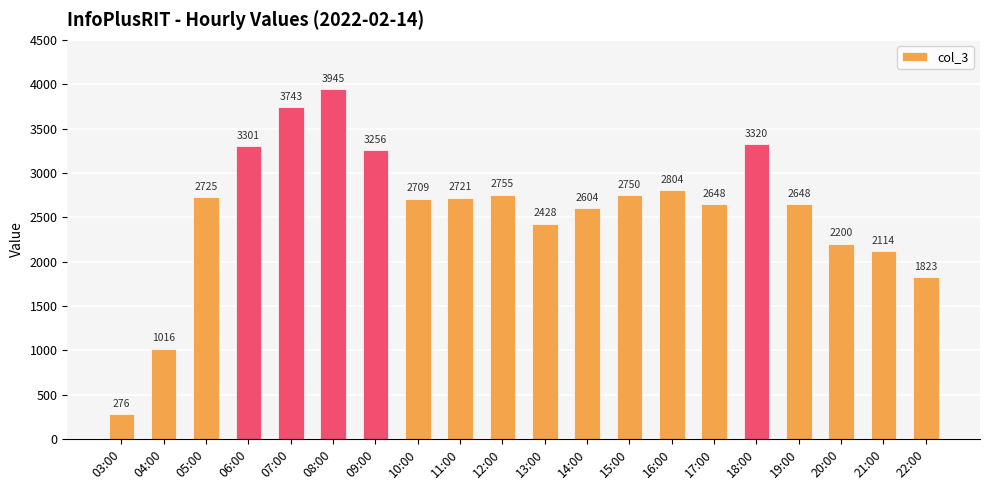

What is the label of the 19th bar from the left?

21:00